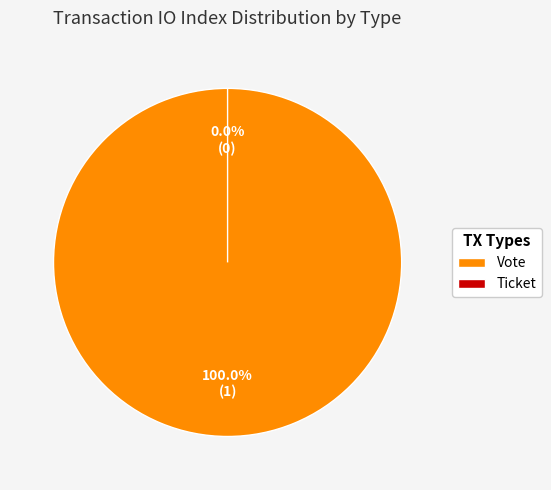

Which has a higher value, Vote or Ticket?

Vote